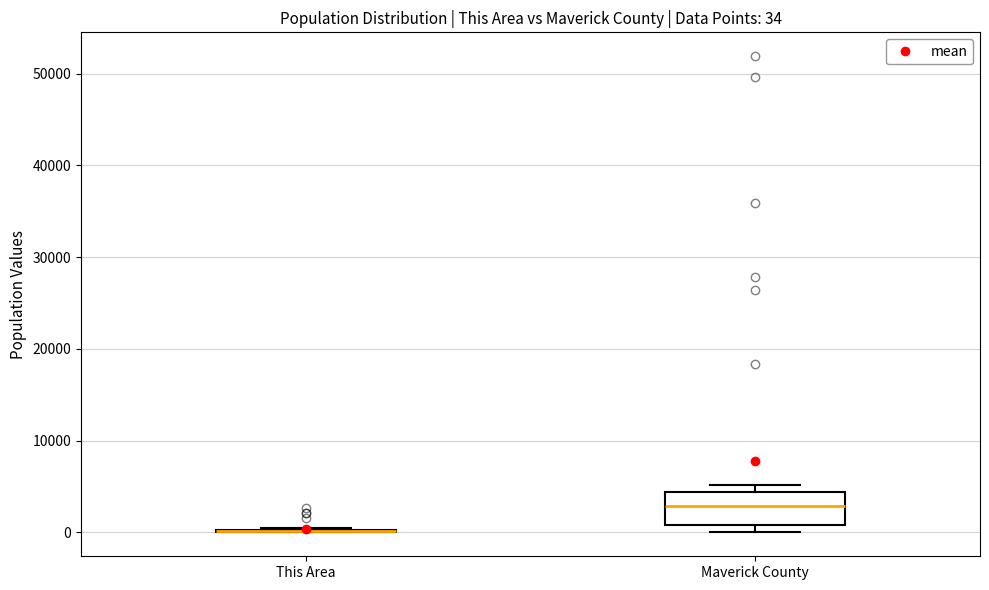

Which box is the tallest, from its lower edge to its upper edge?

Maverick County